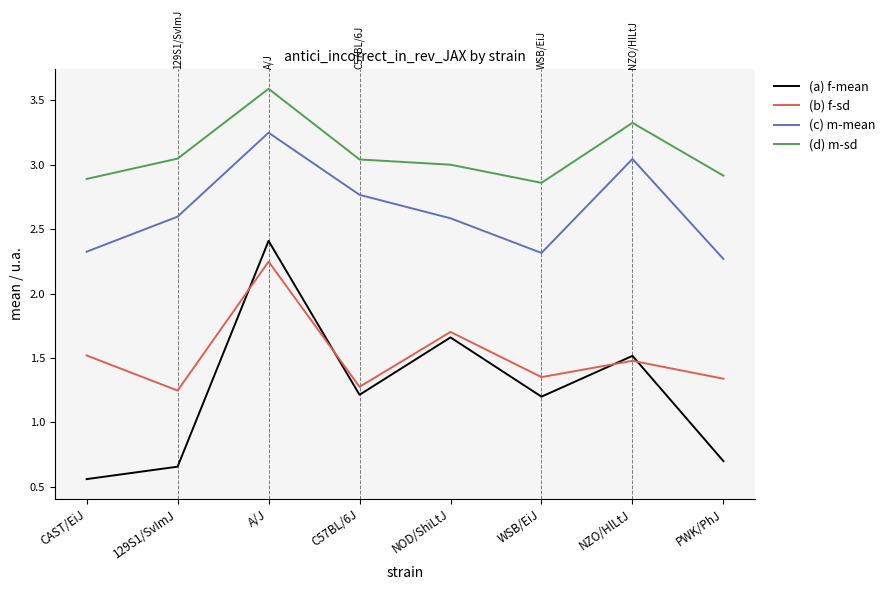

The (c) m-mean series shows 1.8 at A/J. True or false?

False